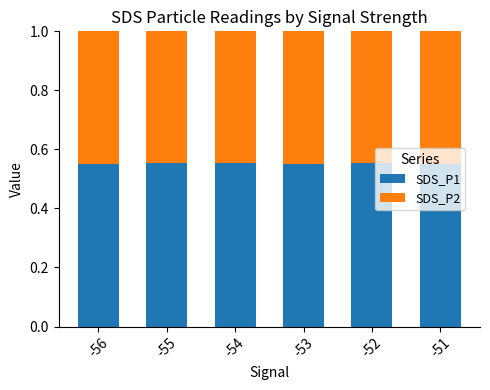

Count the SDS_P1 values in the range 0 to 1.

6